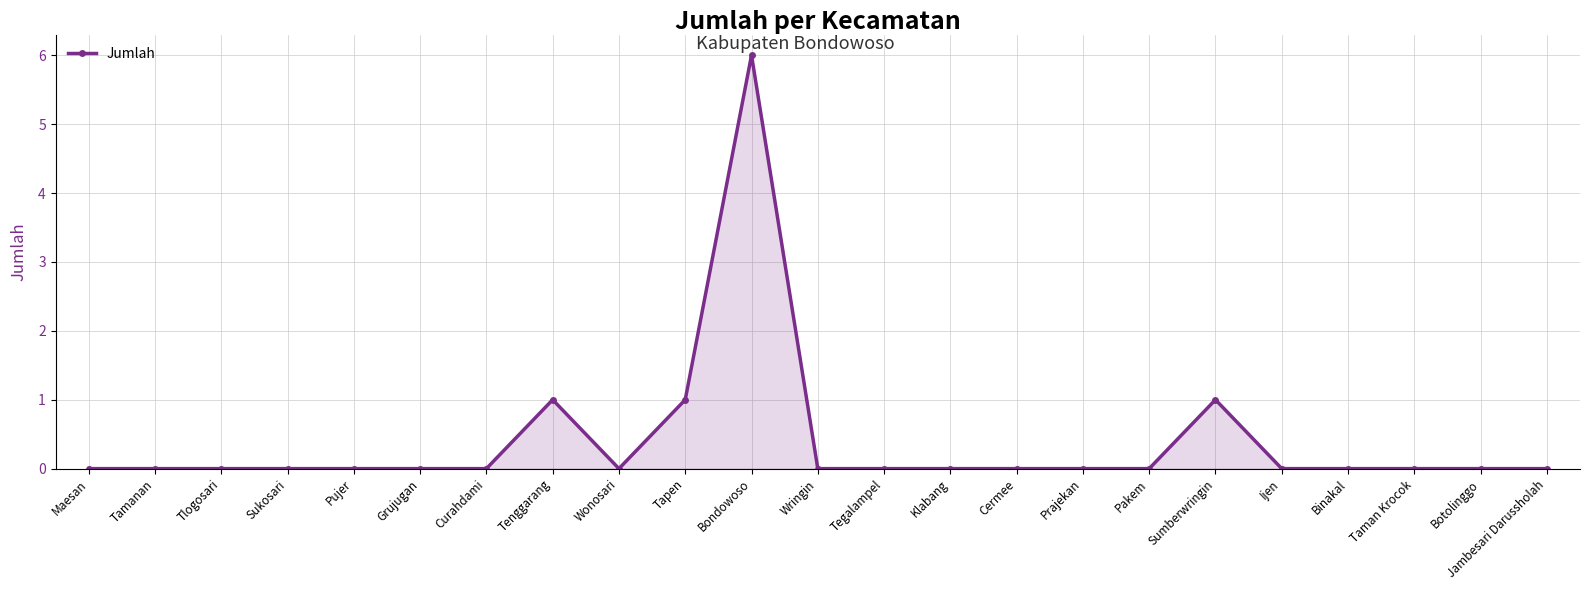

How many lines are shown in the chart?

1